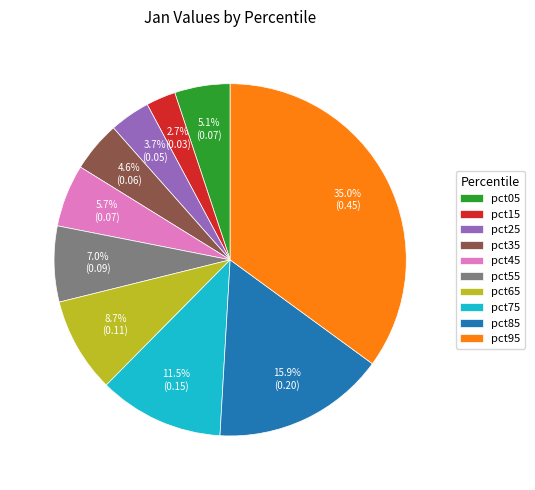

True or false: pct95 accounts for 35% of the total.

True